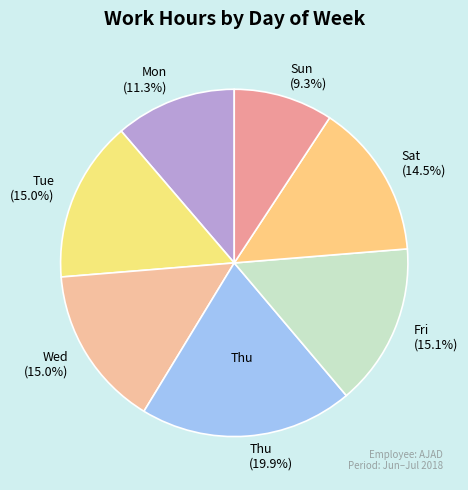

Does Thu (19.9%) represent more than half of the total?

No